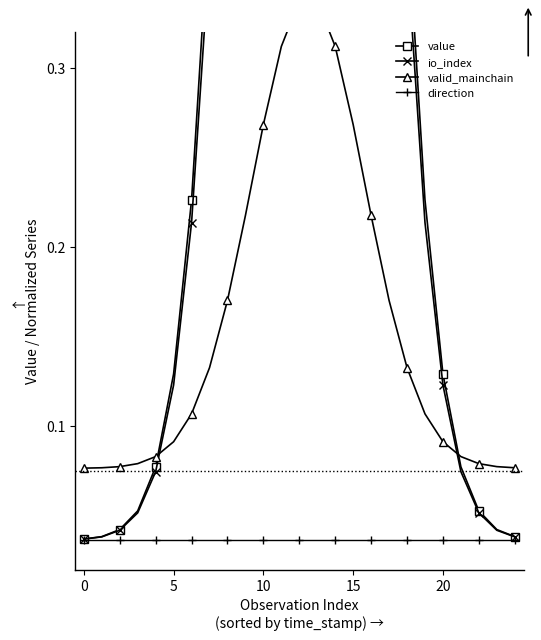

What is the label of the 6th point from the right?

19